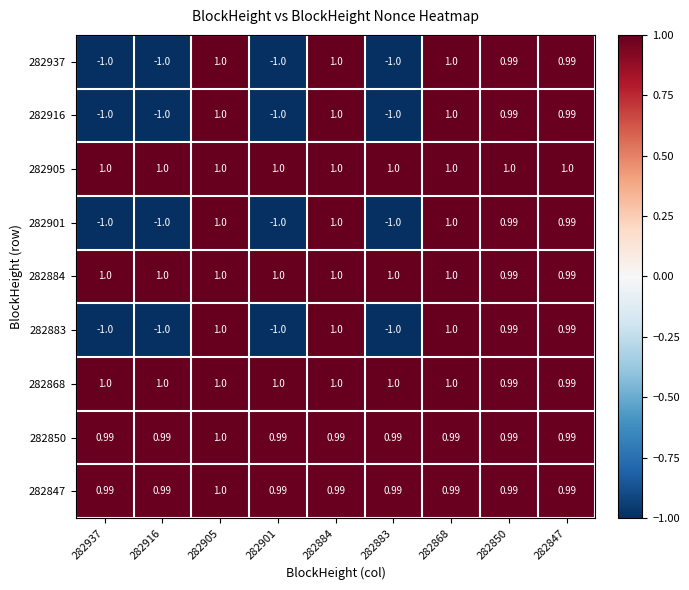

Which series has the widest spread of values?

282937